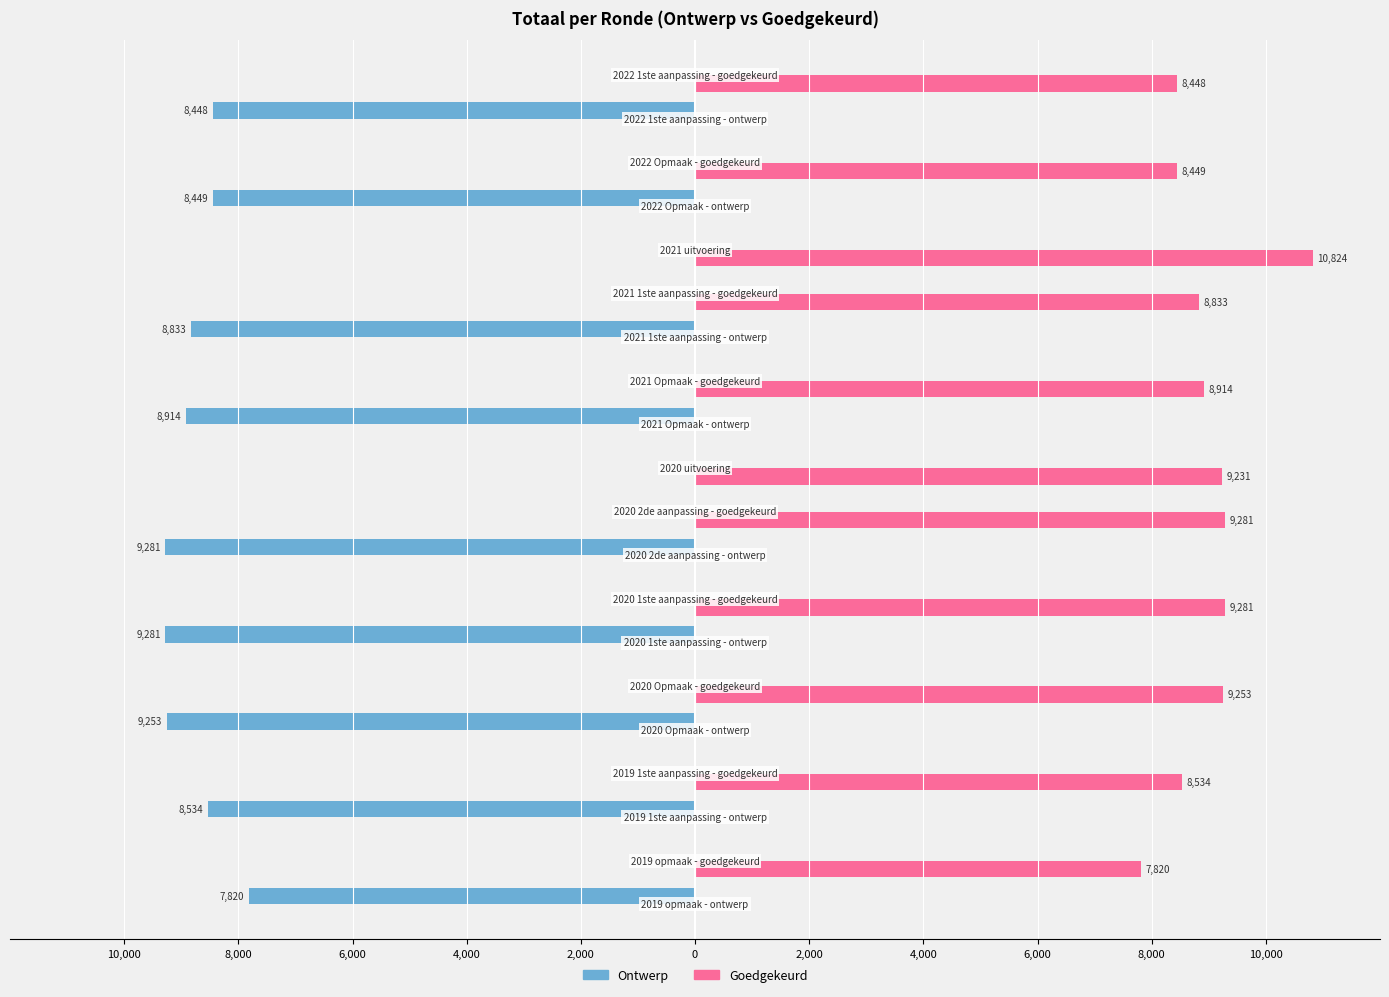

What are all the series names shown in the legend?

Ontwerp, Goedgekeurd